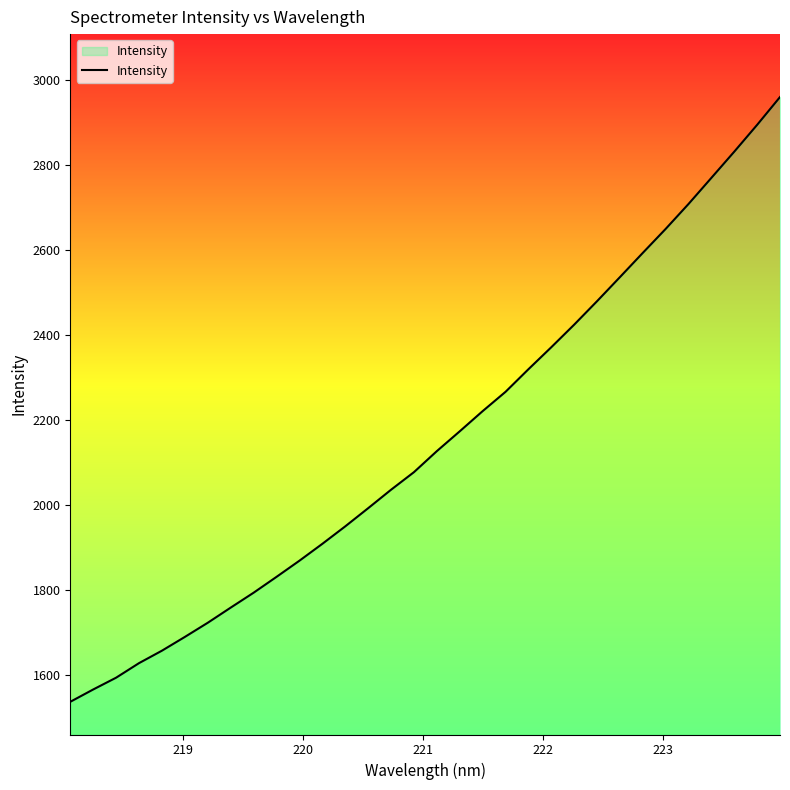

What is the average value?

2154.1